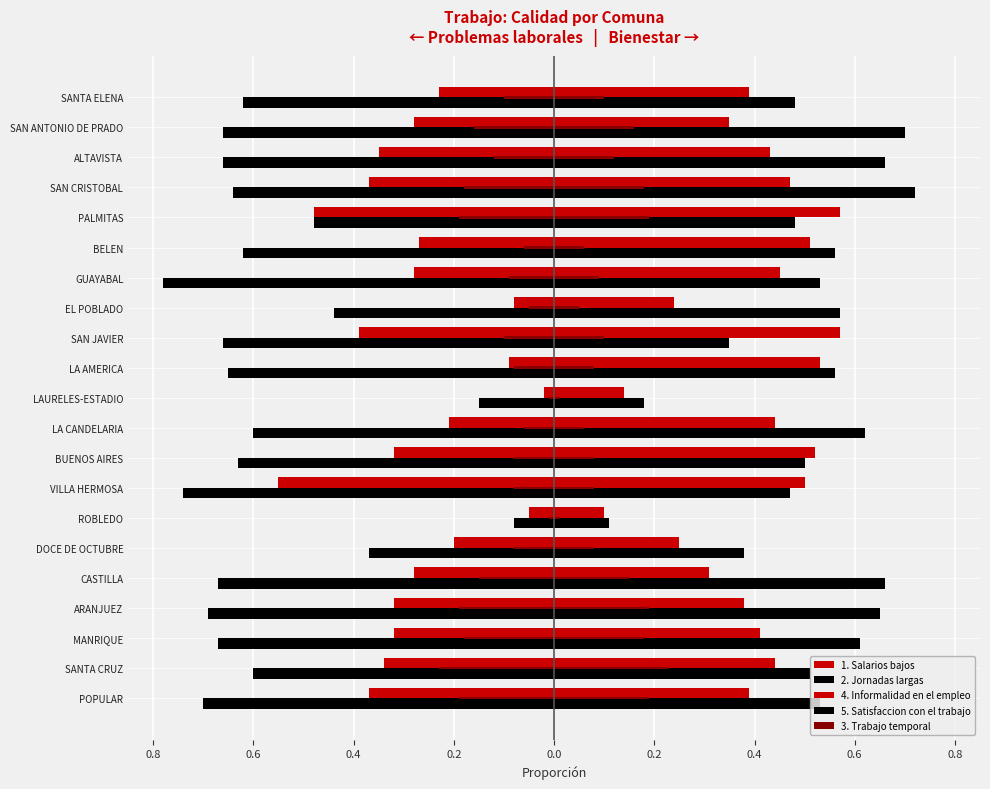

The 4. Informalidad en el empleo series shows 0.9 at BUENOS AIRES. True or false?

False